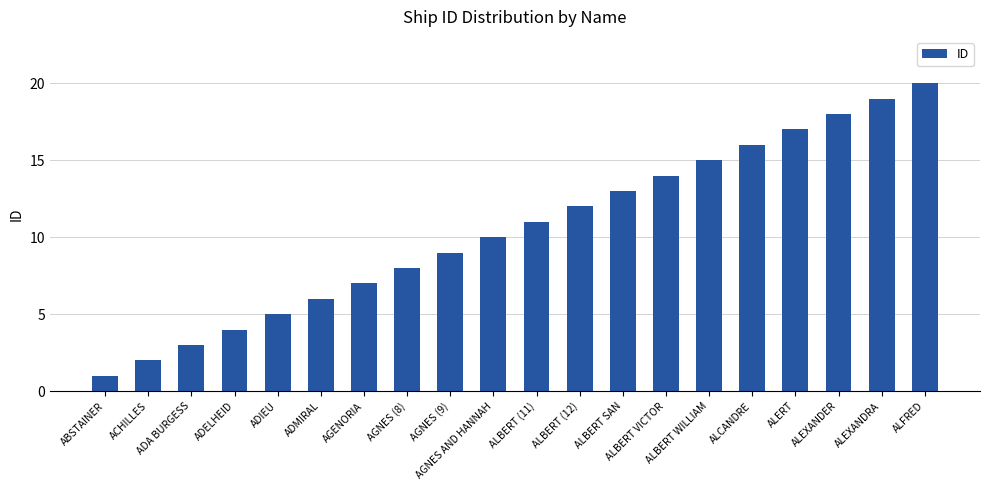

What is the change in value from ALBERT WILLIAM to ALEXANDRA?

+4